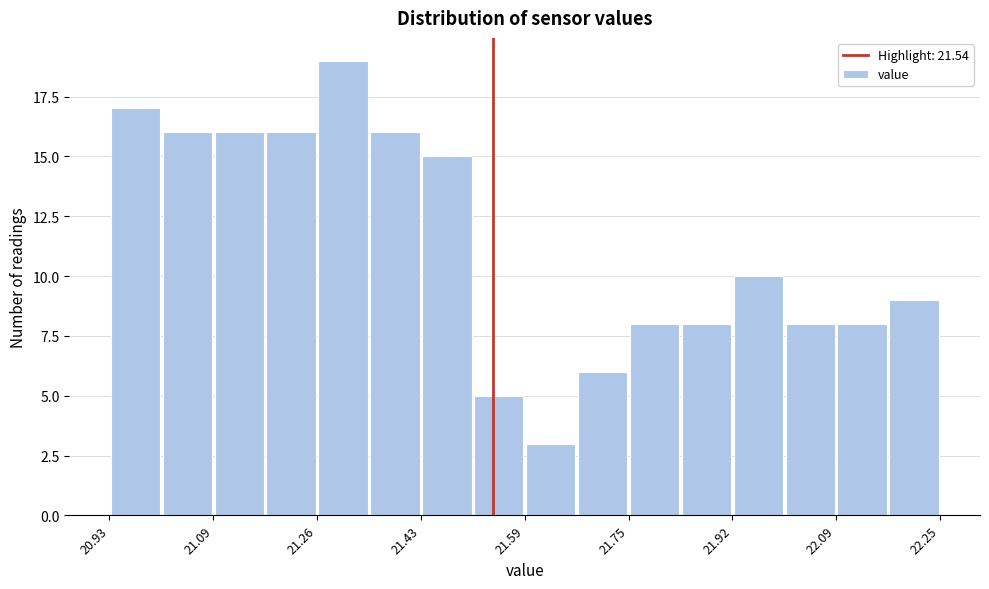

Reading left to right, transcribe this chart: for each bar, give the range it covers on the x-axis and its height. Neither the bar edges nor the heights are printed on the chart, so give them approximately, as read against the axes.

20.94 to 21.02: 17
21.02 to 21.10: 16
21.10 to 21.18: 16
21.18 to 21.26: 16
21.26 to 21.34: 19
21.34 to 21.42: 16
21.42 to 21.50: 15
21.50 to 21.60: 5
21.60 to 21.68: 3
21.68 to 21.76: 6
21.76 to 21.84: 8
21.84 to 21.92: 8
21.92 to 22.00: 10
22.00 to 22.08: 8
22.08 to 22.16: 8
22.16 to 22.26: 9